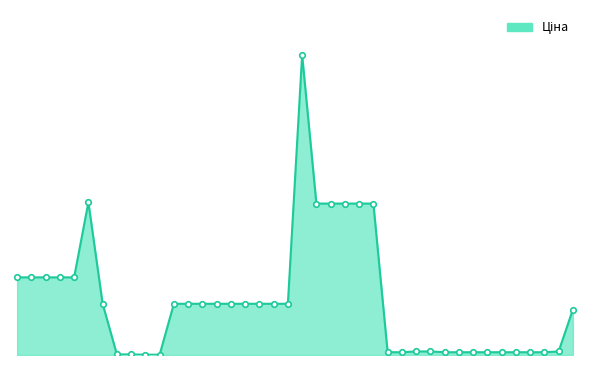

How many interior local peaks (higher than both neighbors) does the data have?

2